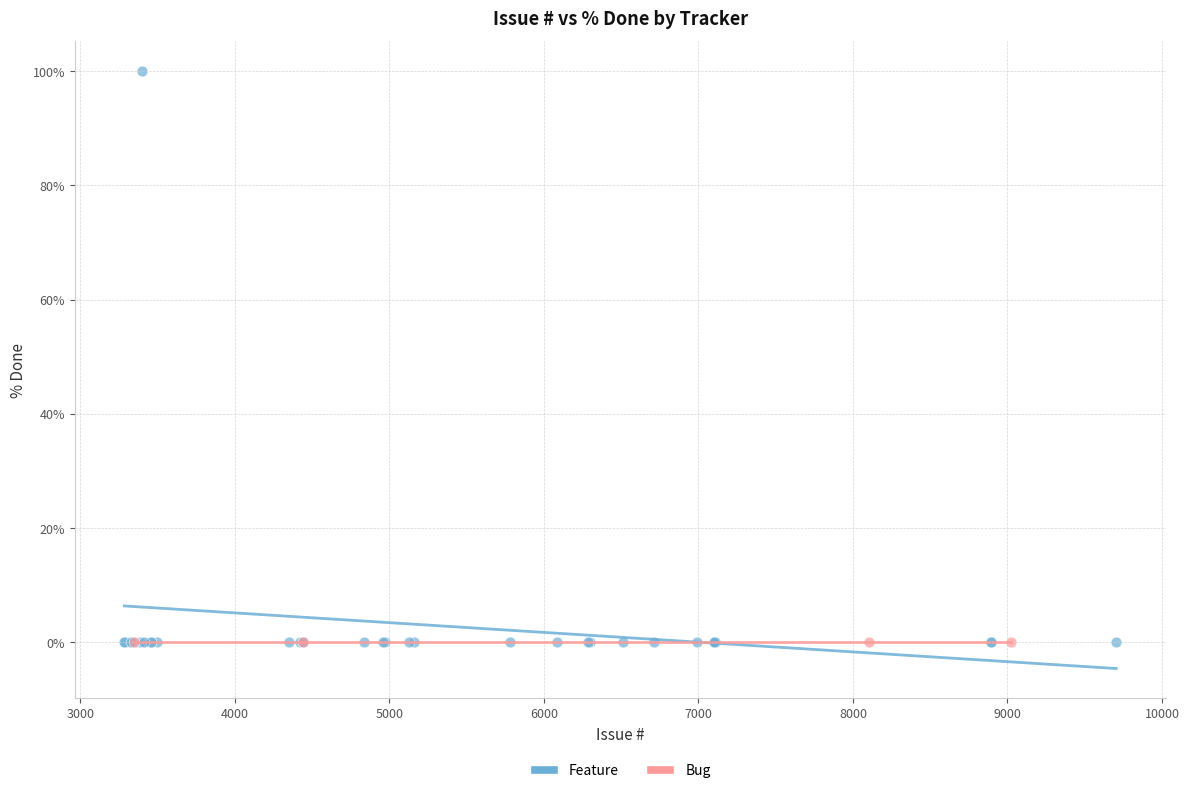

Which series contains the highest Y value?

Feature